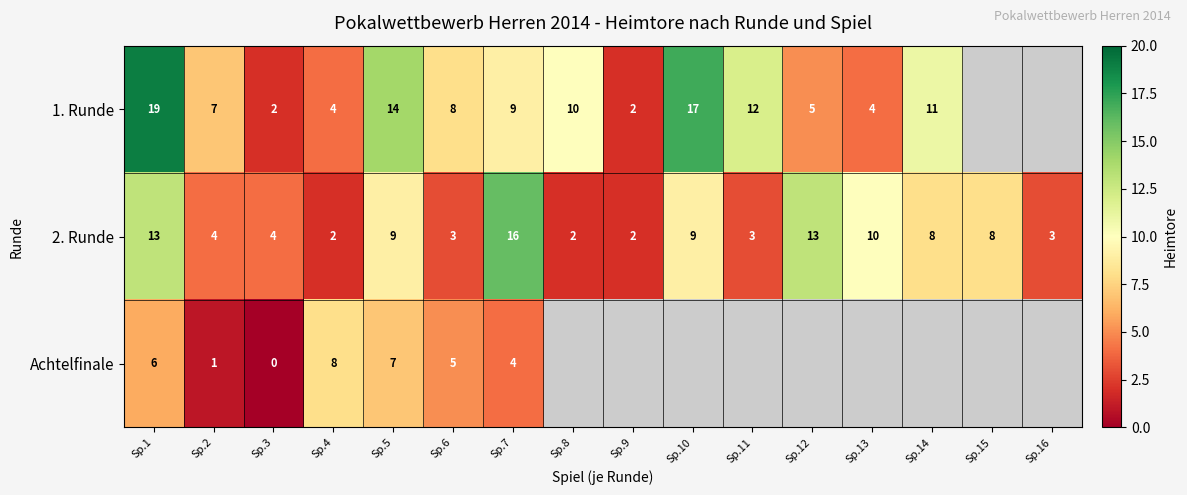

At which label does 2. Runde reach its peak?

Sp.7